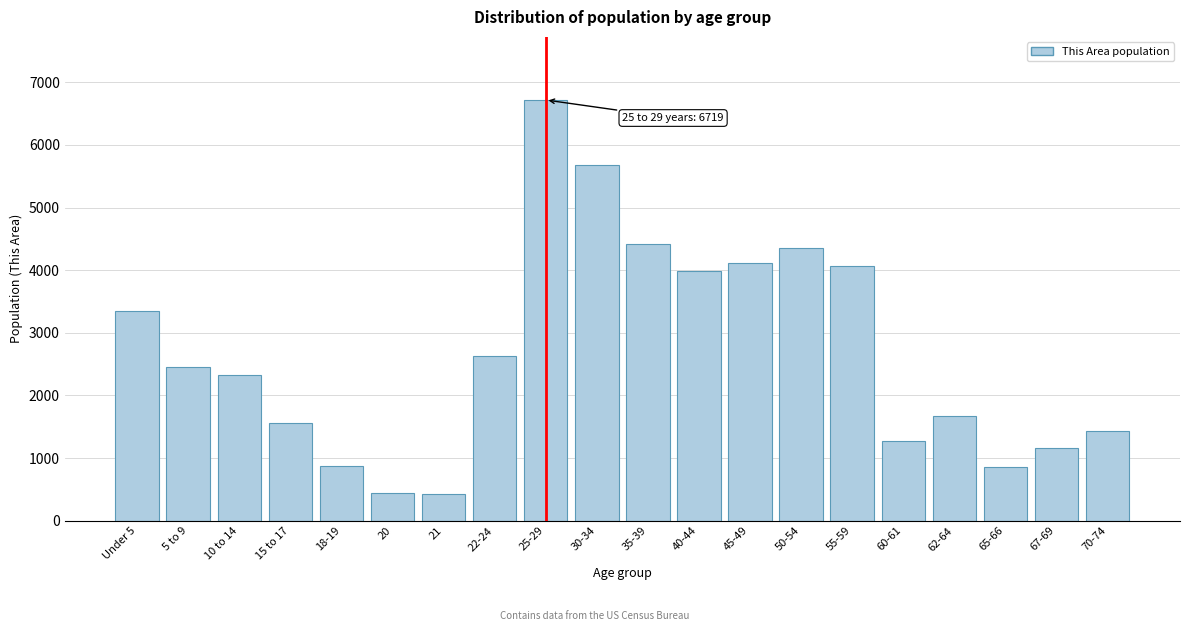

Is it true that the value at 62-64 is 2383?

False